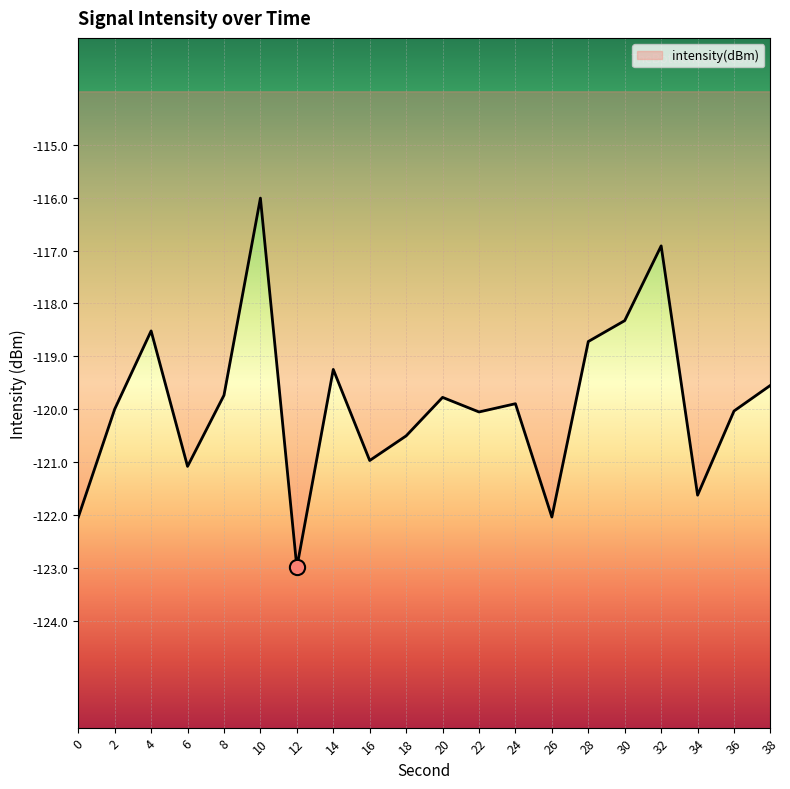

Between 6 and 14, which is larger?

14